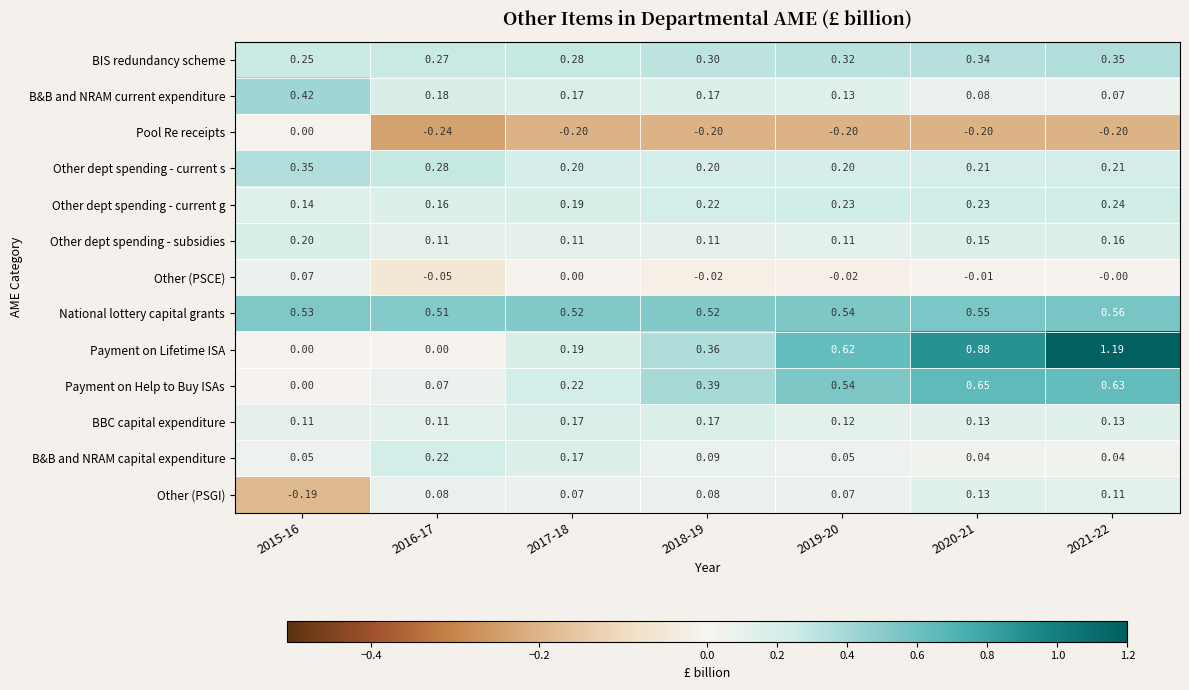

Which series has the largest total across all categories?

National lottery capital grants